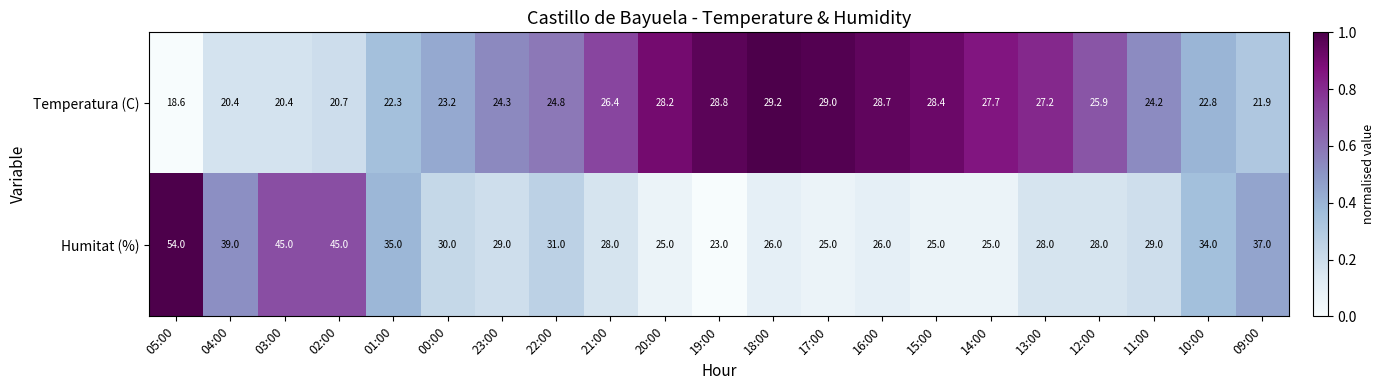

Rank the series by their average value, from highest to lowest.

Humitat (%), Temperatura (C)